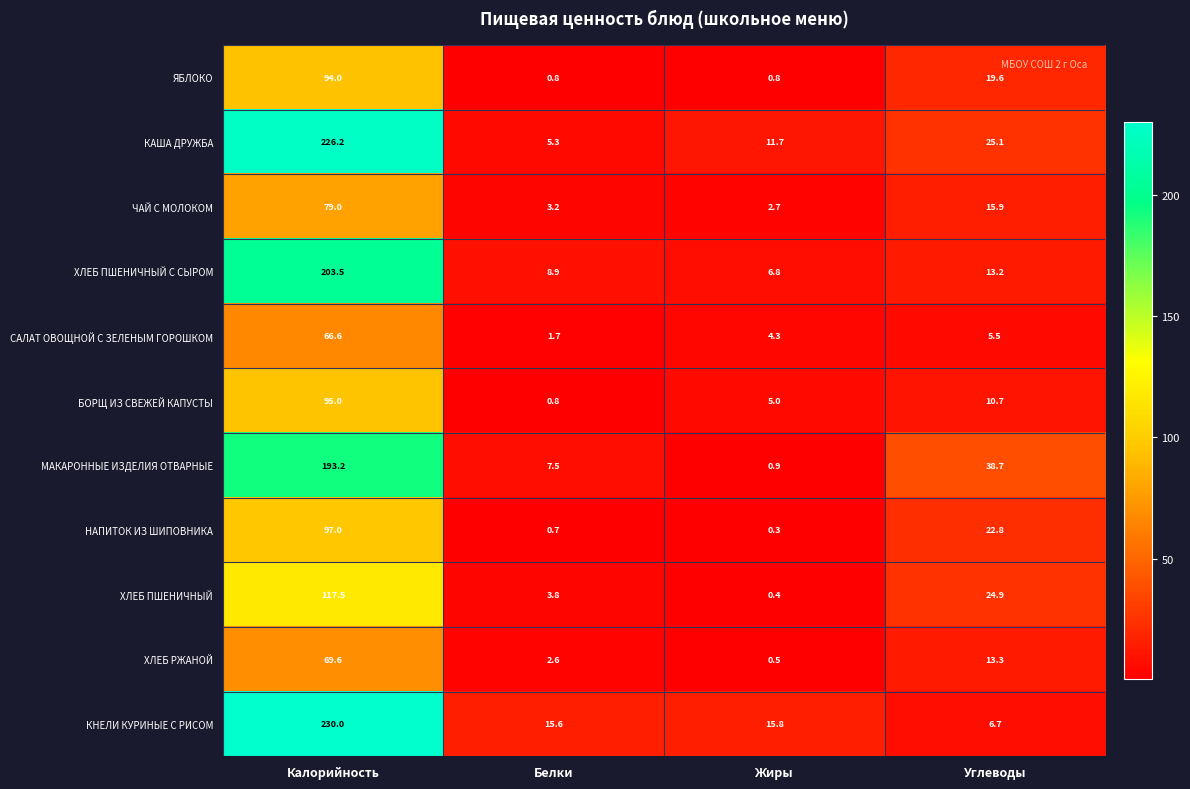

The value of САЛАТ ОВОЩНОЙ С ЗЕЛЕНЫМ ГОРОШКОМ at Жиры is 2.8. True or false?

False